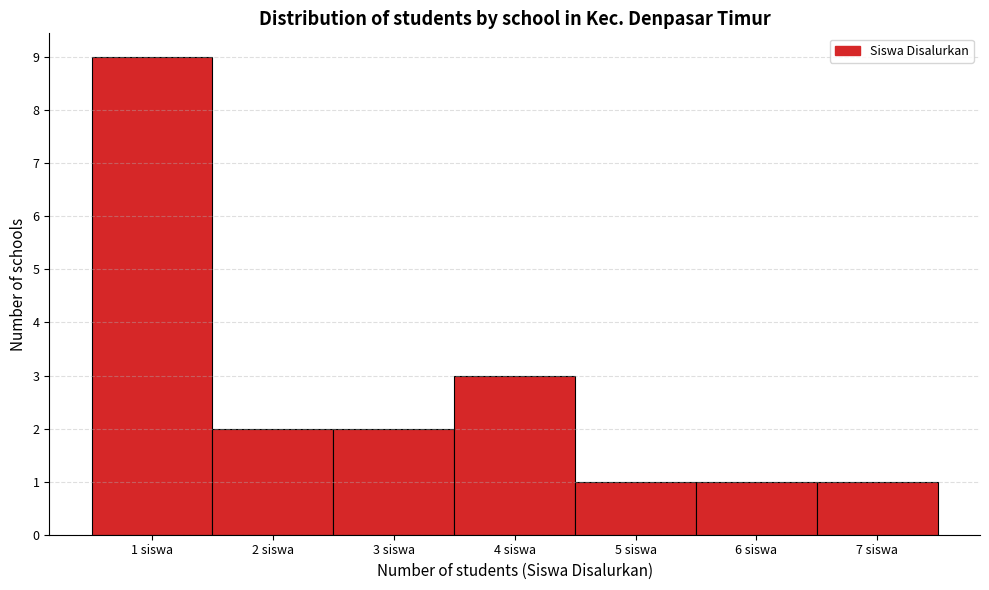

Reading left to right, list every bar in this chart as the range it spans on the x-axis followed by its height. The values are not printed on the chart, so give them approximately, as read against the axis.

0.5 to 1.5: 9
1.5 to 2.5: 2
2.5 to 3.5: 2
3.5 to 4.5: 3
4.5 to 5.5: 1
5.5 to 6.5: 1
6.5 to 7.5: 1